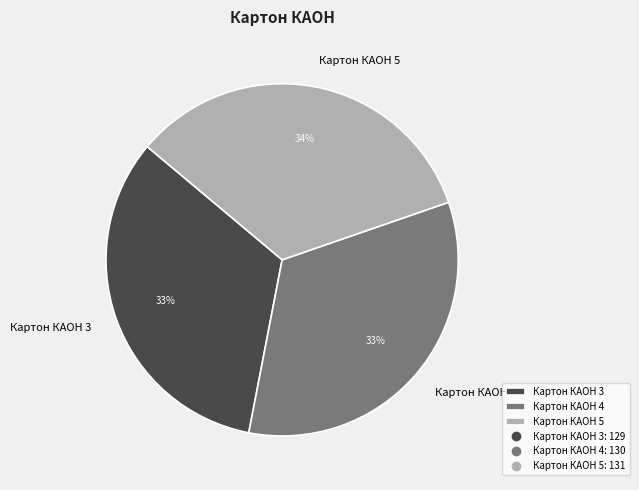

Between Картон КАОН 3 and Картон КАОН 5, which is larger?

Картон КАОН 5